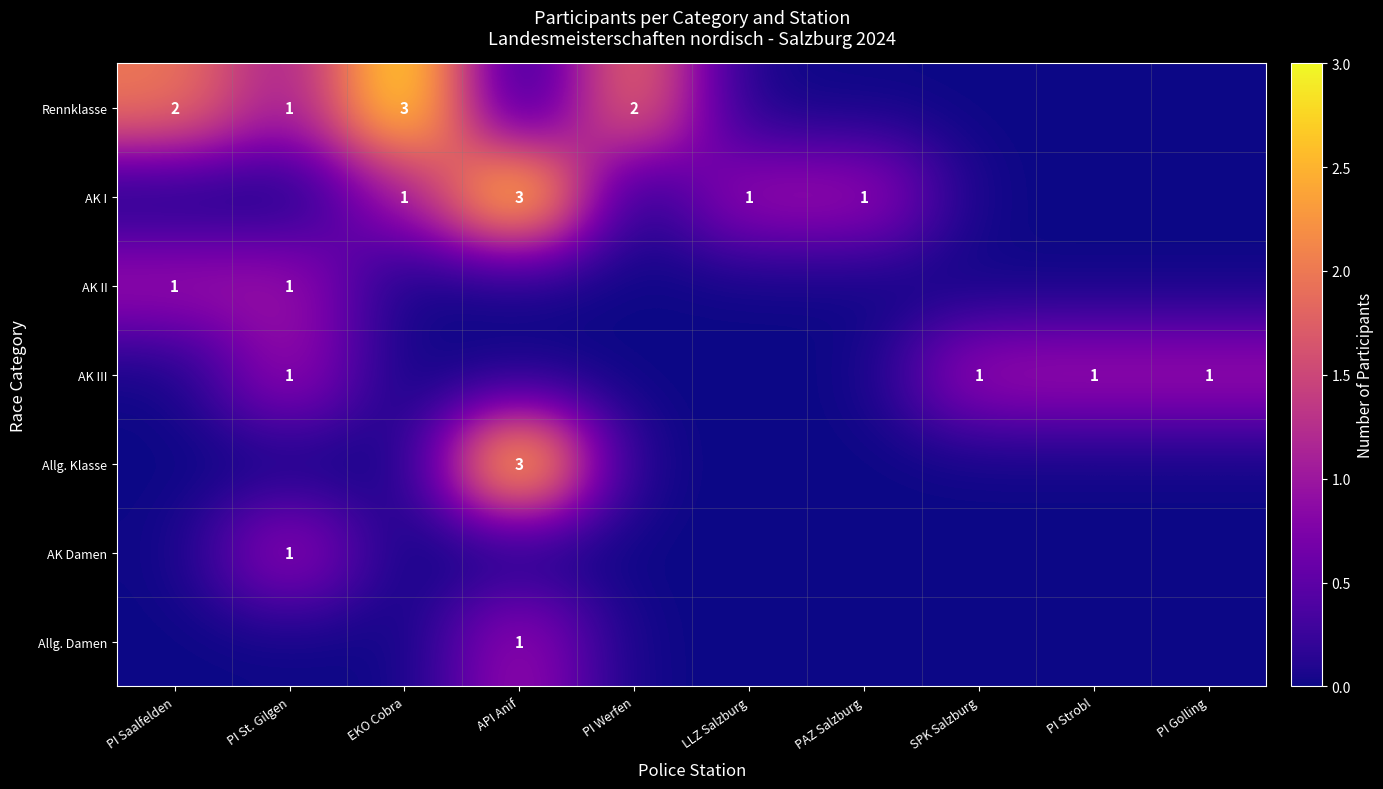

True or false: Rennklasse has a value of 3 at EKO Cobra.

True